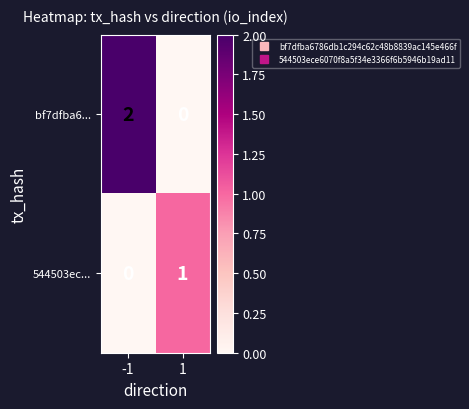

How many positive values does the 544503ec... series have?

1